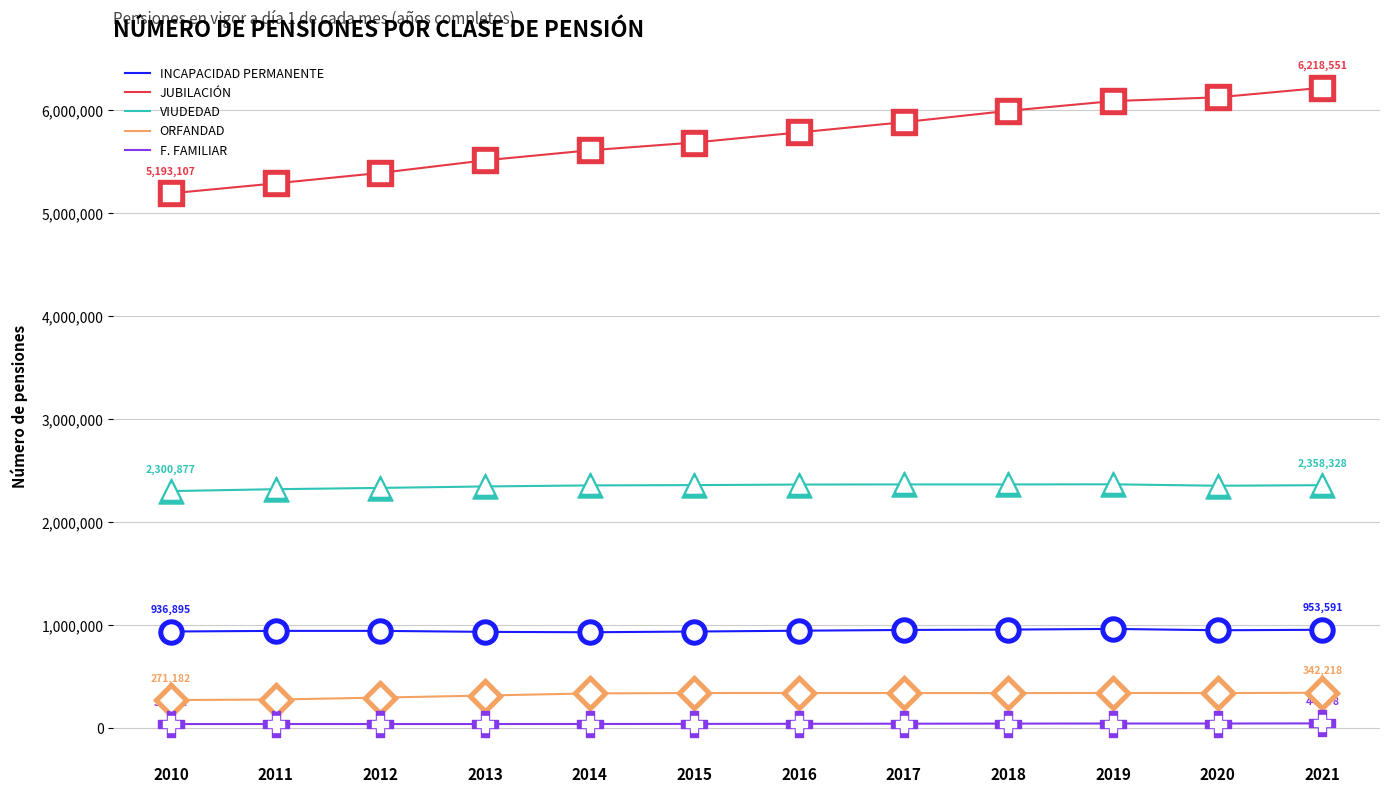

Is the value of F. FAMILIAR at 2011 greater than the value of INCAPACIDAD PERMANENTE at 2010?

No